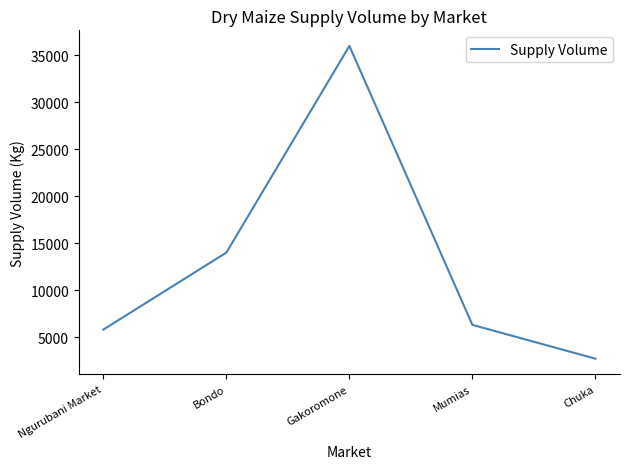

What value does the data have at Gakoromone?

36000